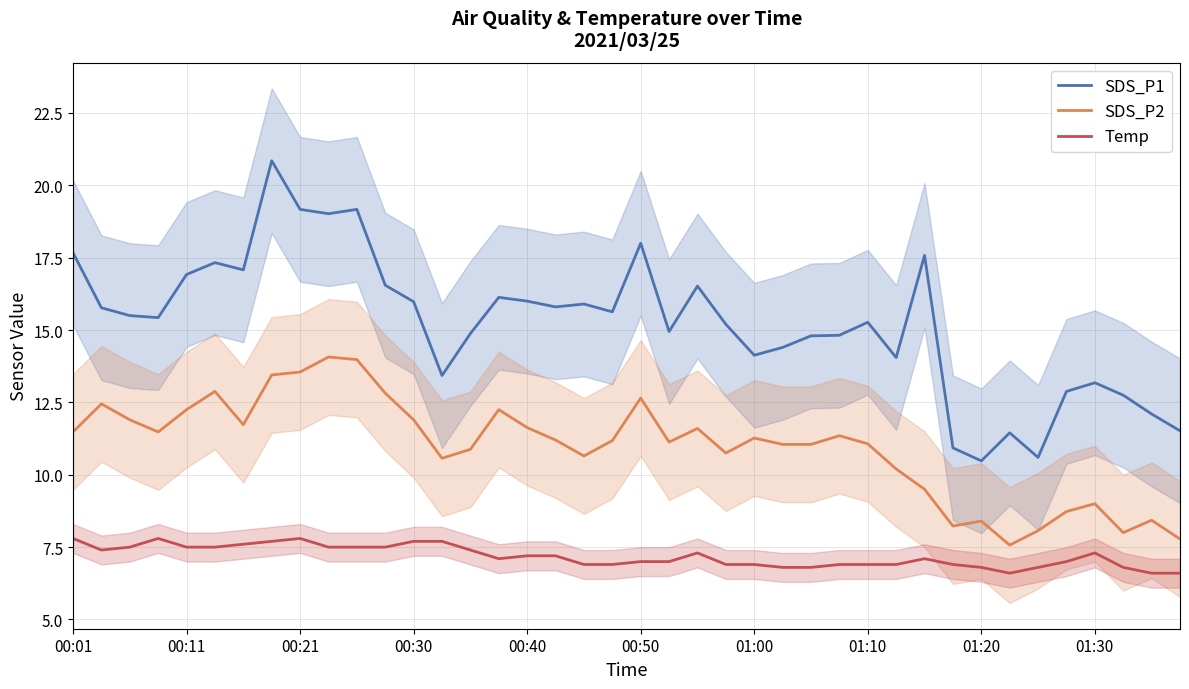

True or false: SDS_P1 and SDS_P2 intersect in this chart.

False